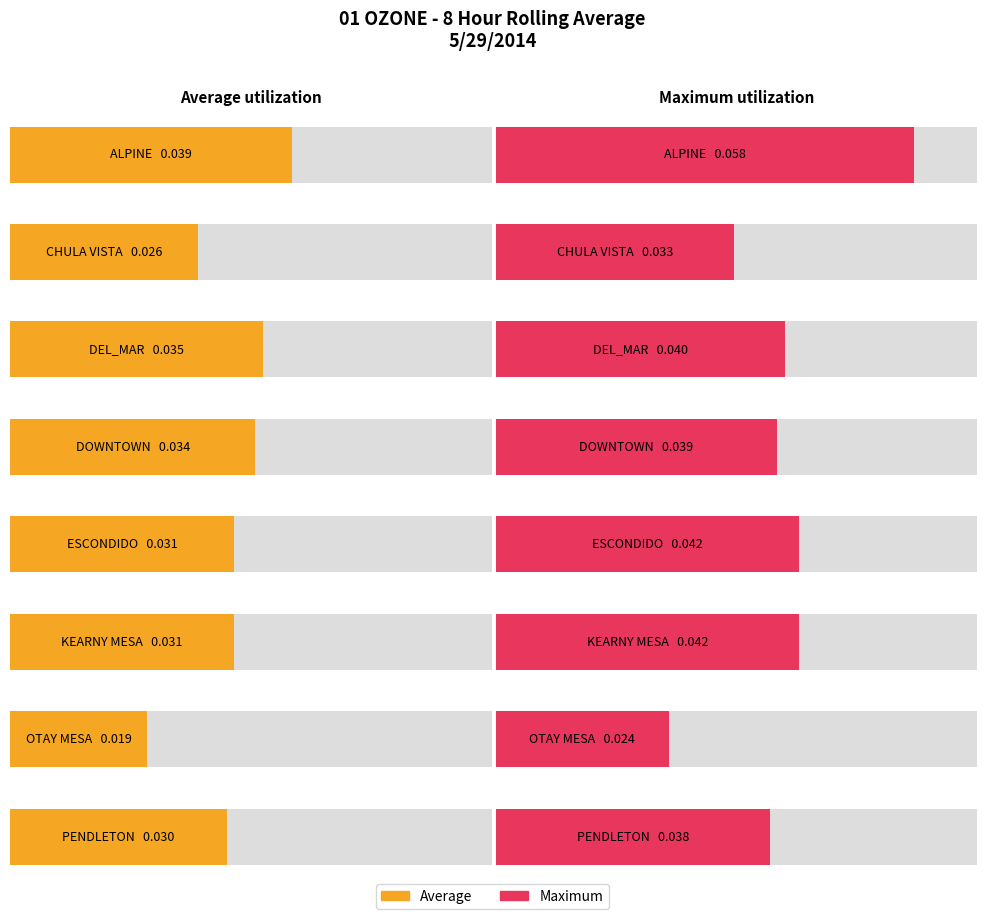

What is the label of the 7th bar from the right?

CHULA VISTA